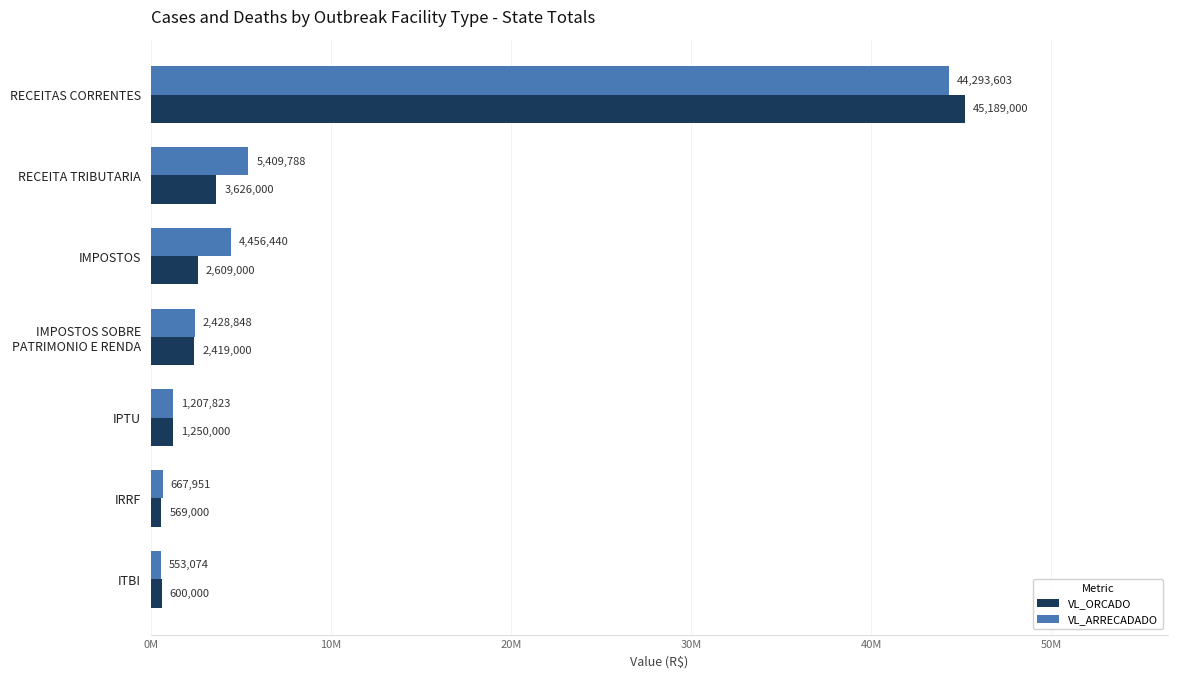

What are all the series names shown in the legend?

VL_ORCADO, VL_ARRECADADO